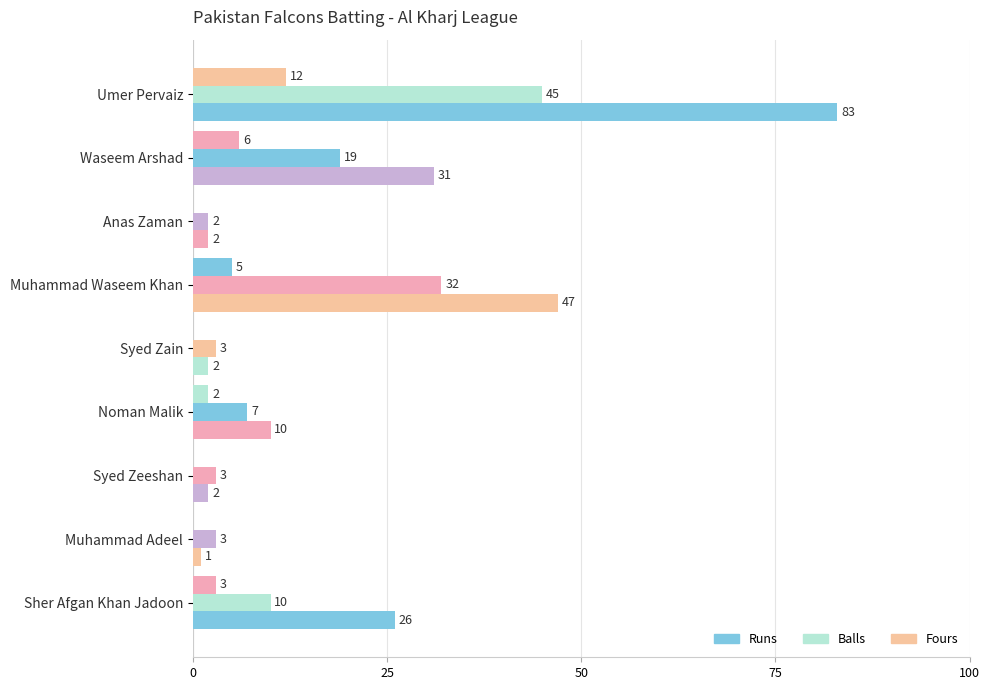

Reading left to right, transcribe all the data shown in this chart.

Runs: 83	31	2	47	2	10	2	1	26
Balls: 45	19	2	32	3	7	3	3	10
Fours: 12	6	0	5	0	2	0	0	3